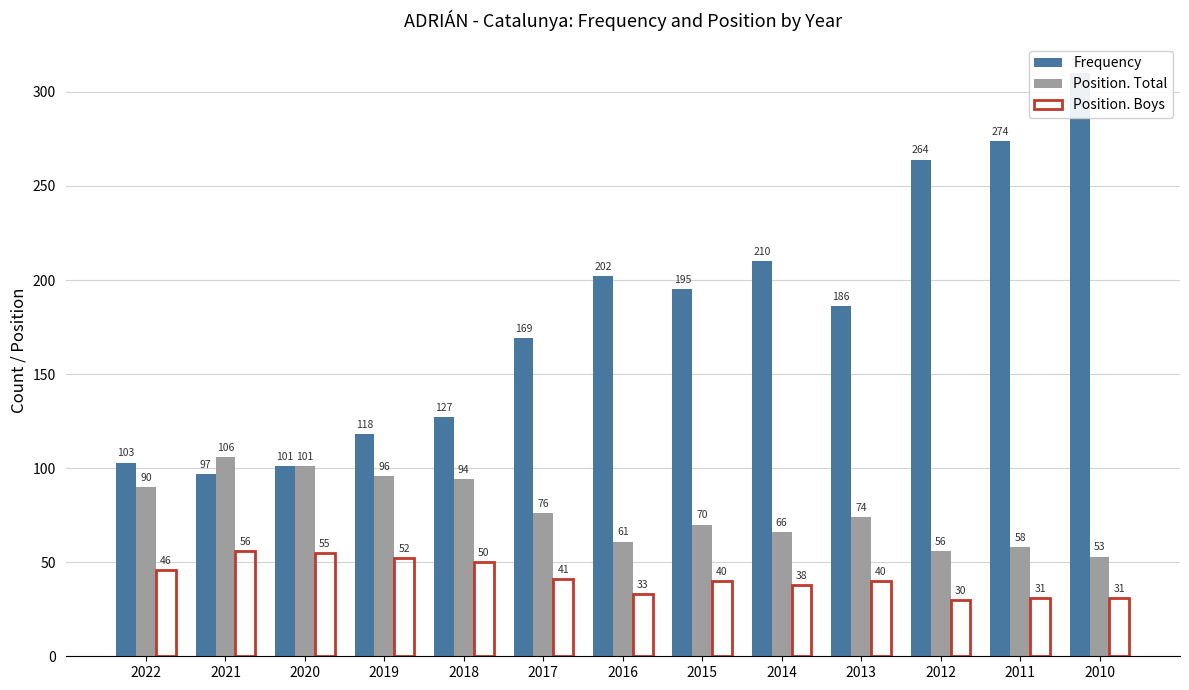

What value does the Position. Total series have at 2017?

76